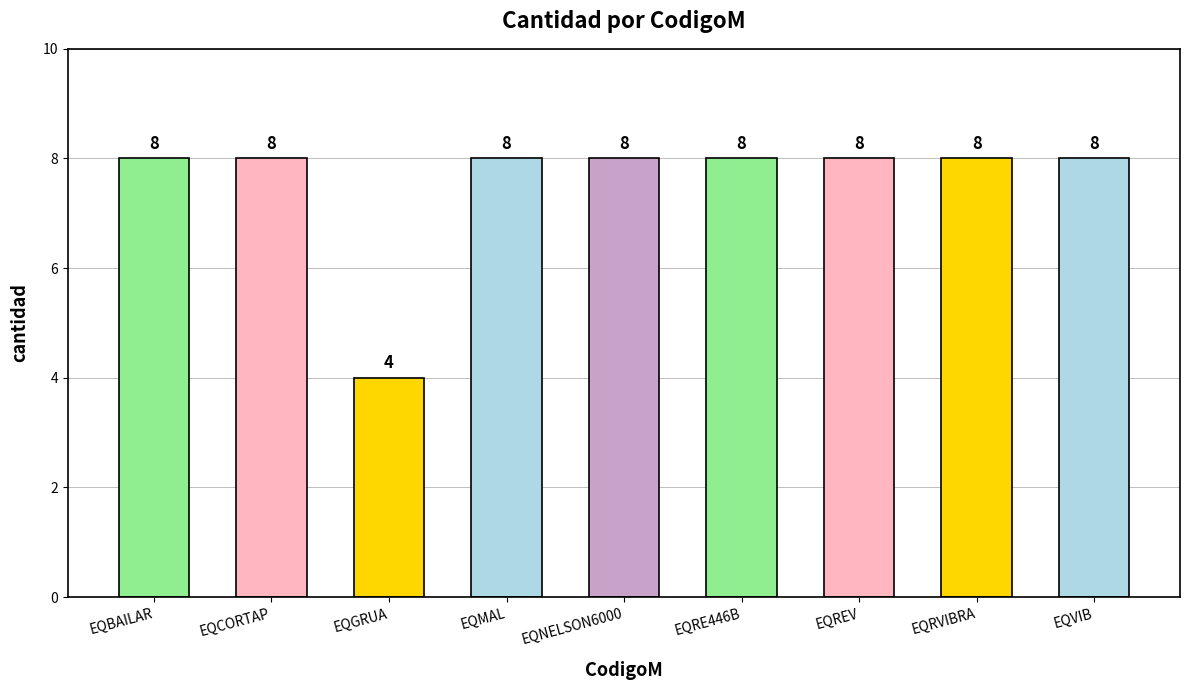

Is it true that the value at EQBAILAR is 4?

False